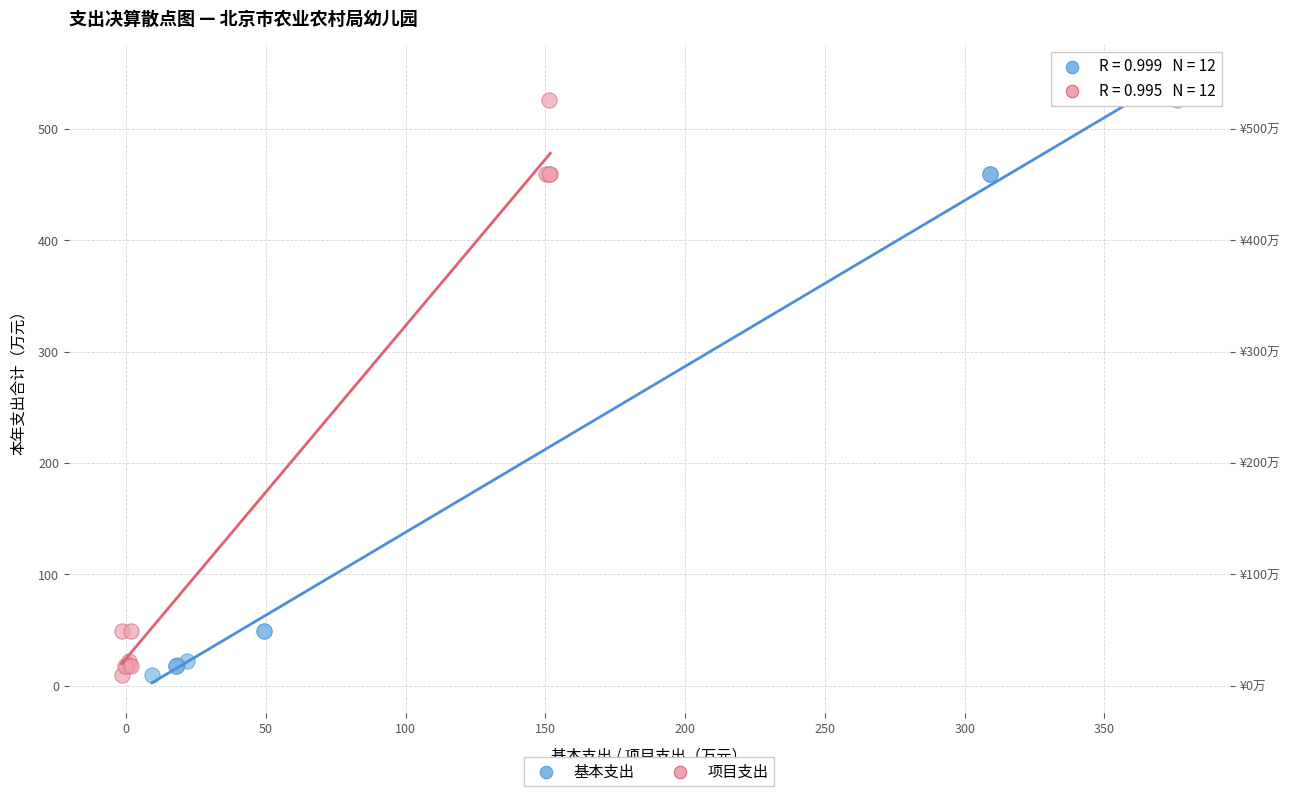

What are all the series names shown in the legend?

基本支出, 项目支出